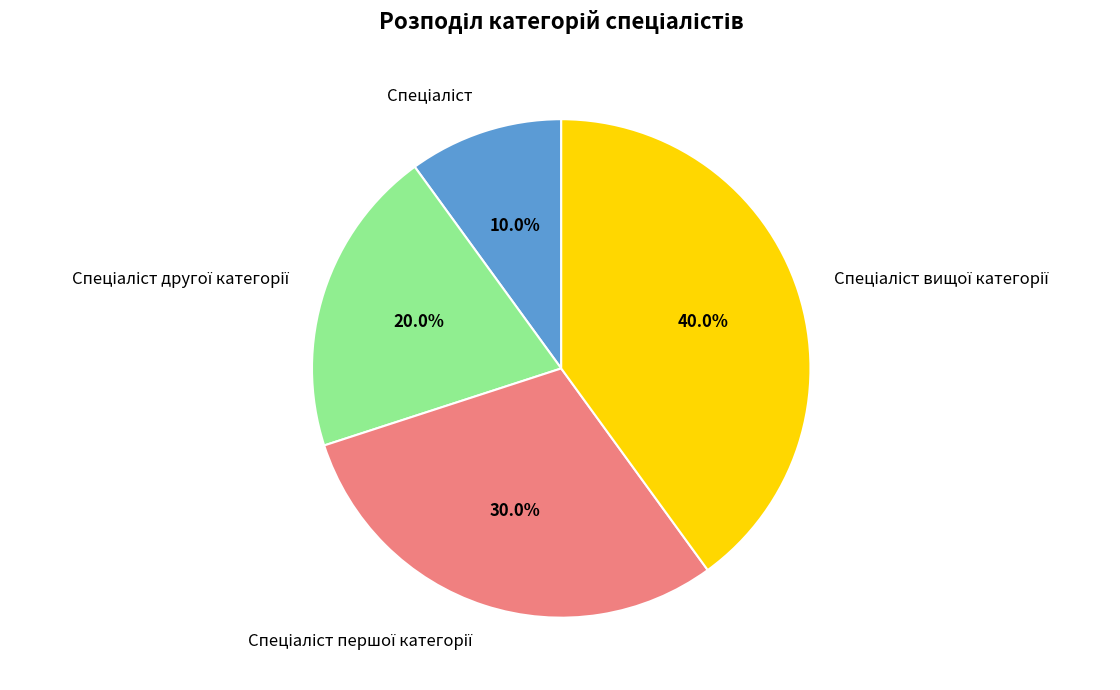

Is there any slice that represents more than half of the pie?

No